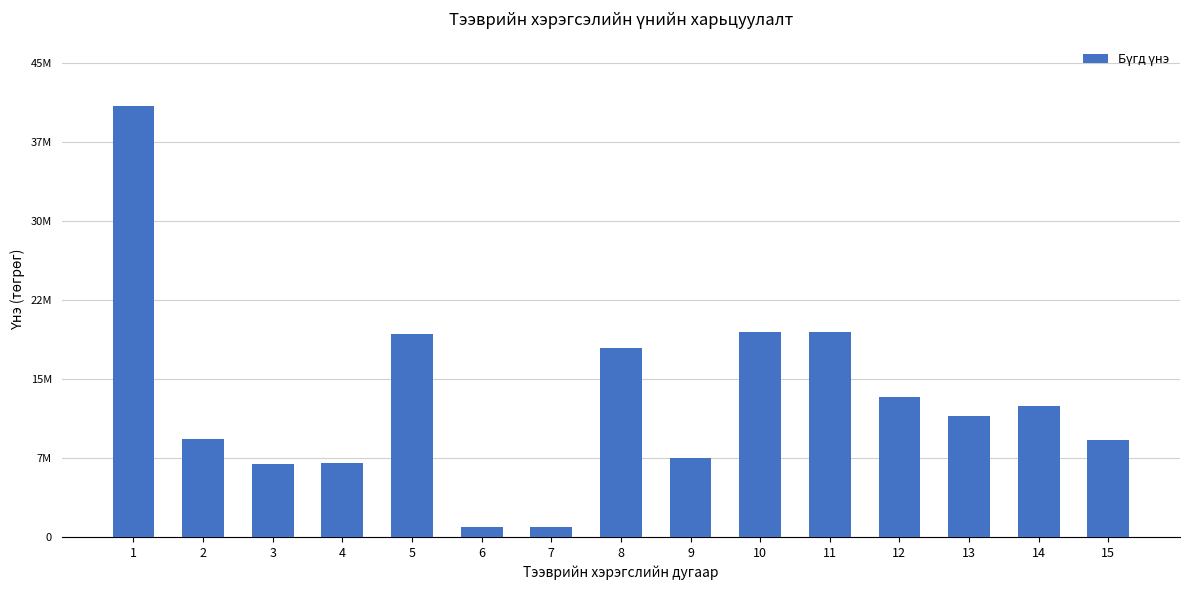

What is the change in value from 2 to 4?

-2215914